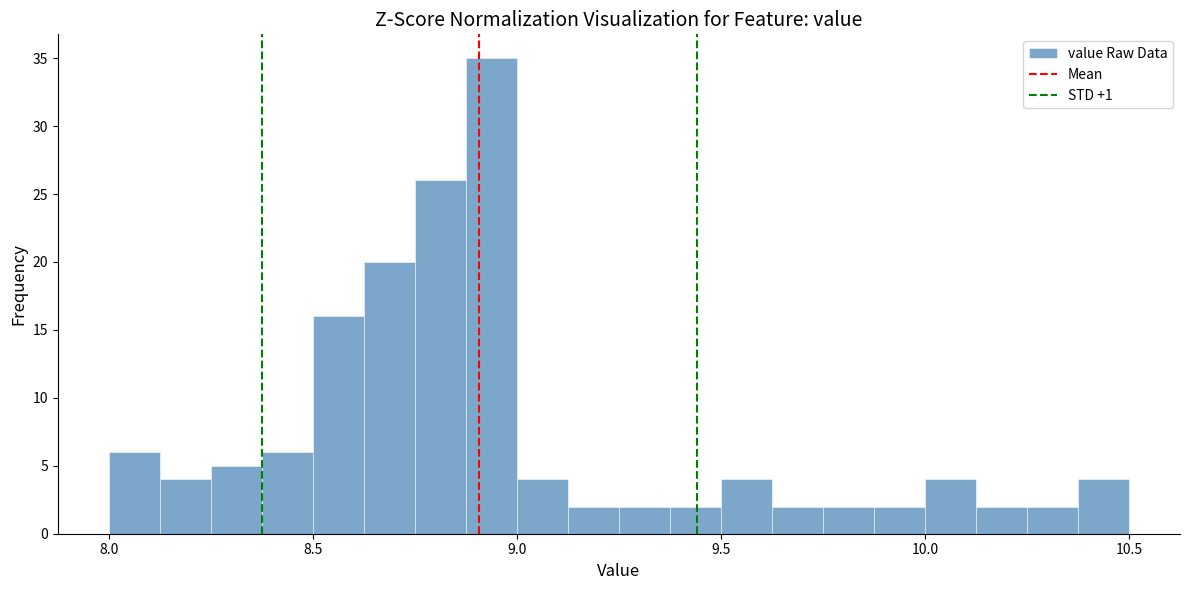

Around what value on the x-axis is the tallest bar? Give the approximate position of its centre, as read against the axis.

8.95